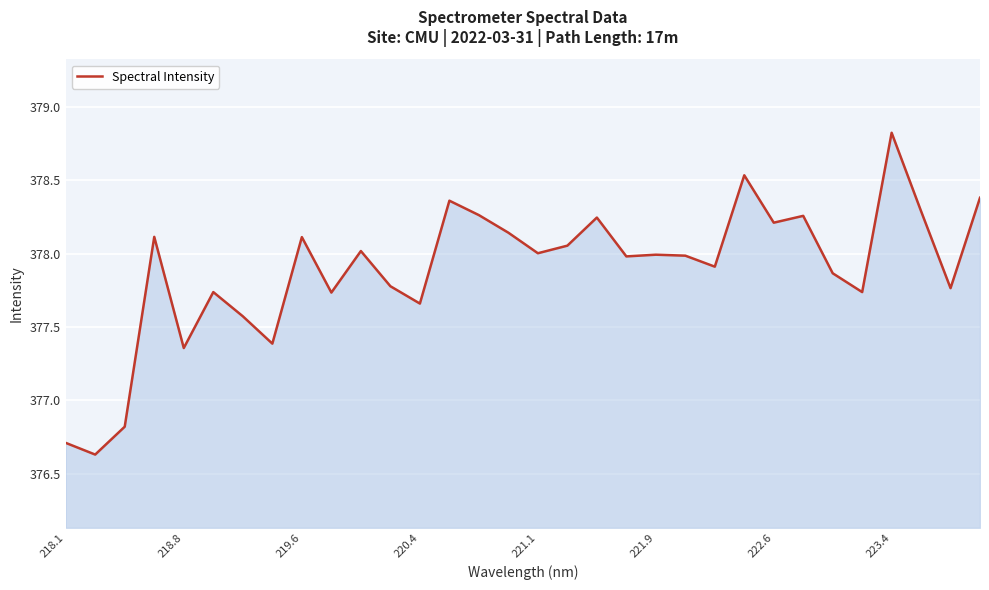

What is the difference between the maximum and minimum values?

2.2